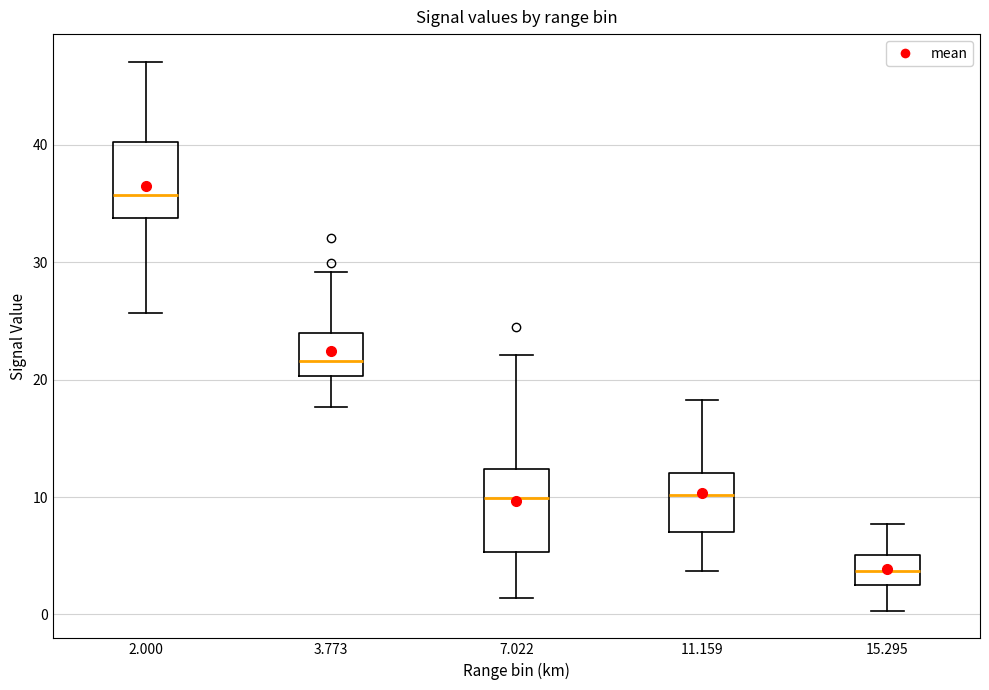

Reading left to right, read every box against the y-axis: the position of its median line, the range the box covers, and the ends of its whiskers. The values are not printed on the chart, so give them approximately, as read against the axis.

2.000: median 36, box 34 to 40, whiskers 26 to 47
3.773: median 22, box 20 to 24, whiskers 18 to 29
7.022: median 10, box 5 to 12, whiskers 1 to 22
11.159: median 10, box 7 to 12, whiskers 4 to 18
15.295: median 4, box 3 to 5, whiskers 0 to 8